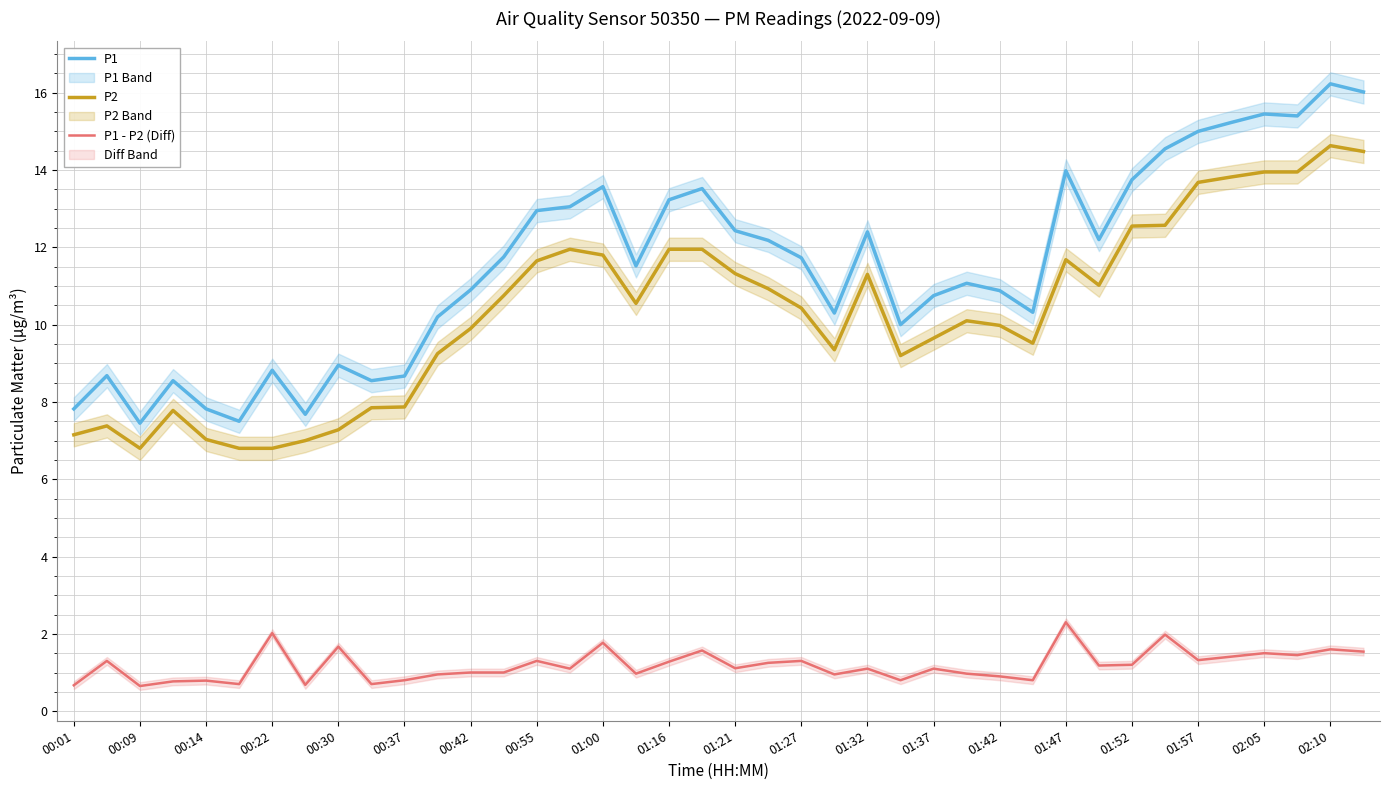

How many values in the P1 series exceed 11?

22